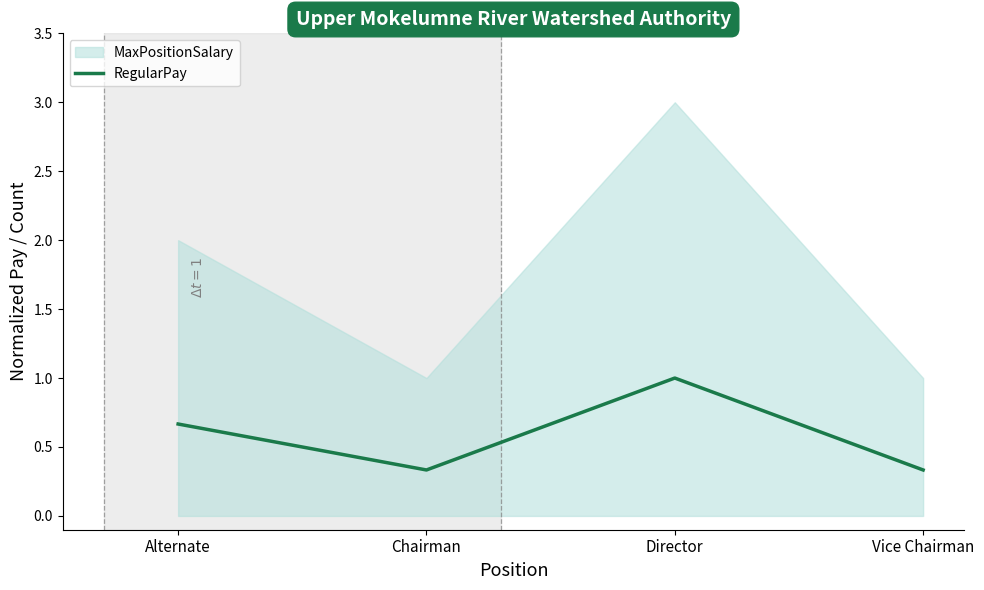

The value at Vice Chairman is 0.6. True or false?

False